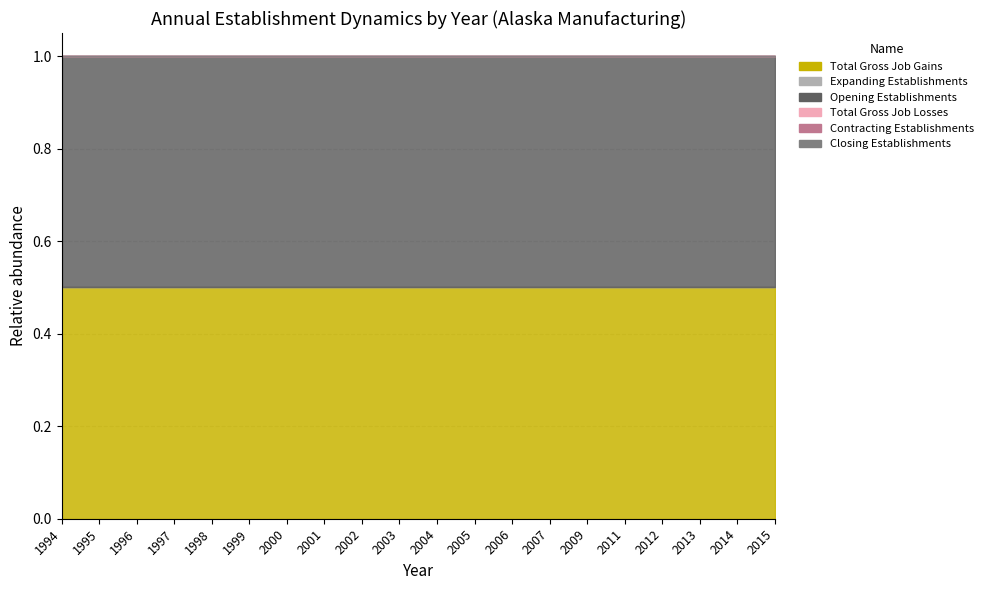

At how many categories does at least one series exceed 82?

20